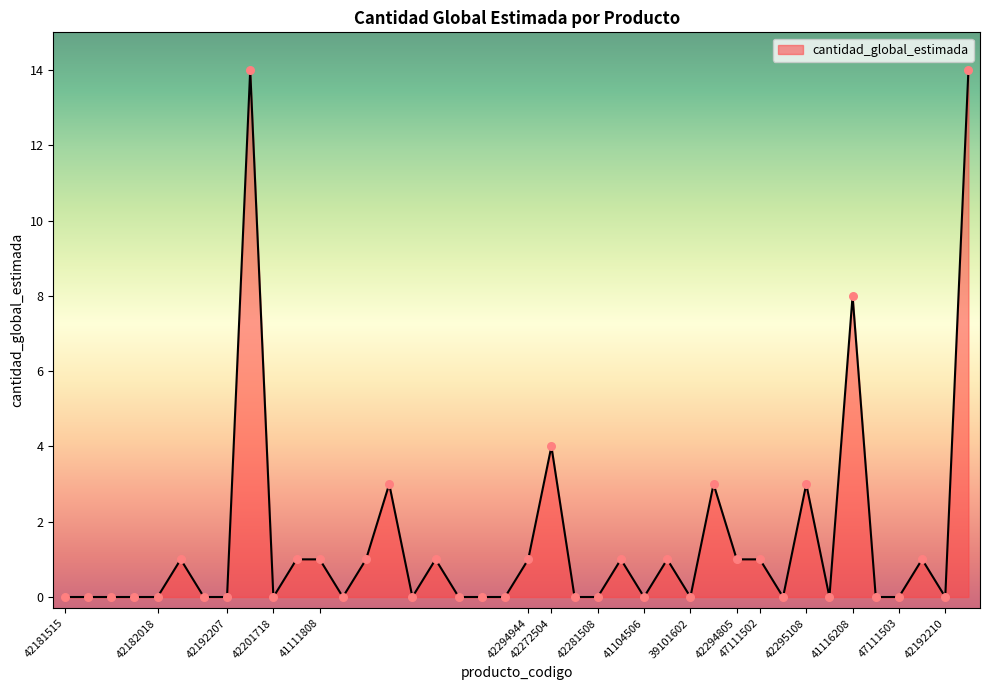

What is the greatest value displayed?

14